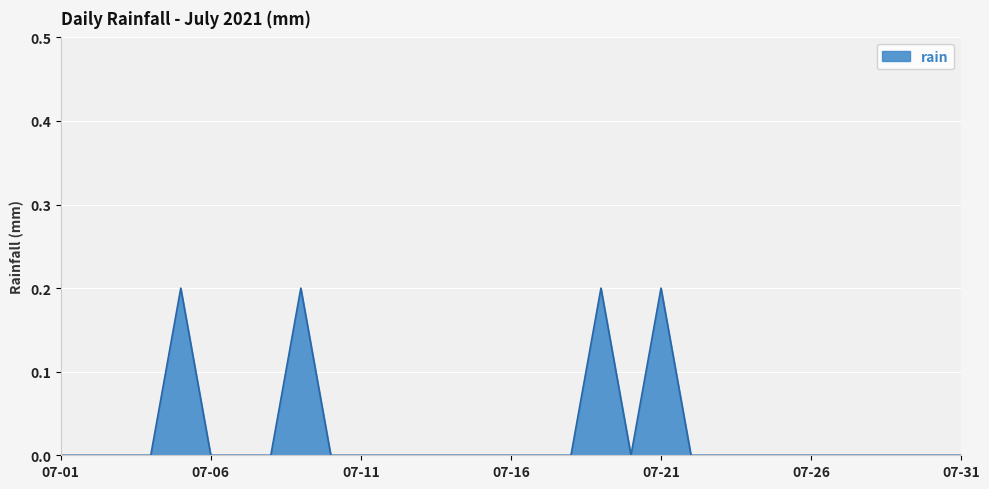

Is it true that the value at 07-01 is 0.1?

False